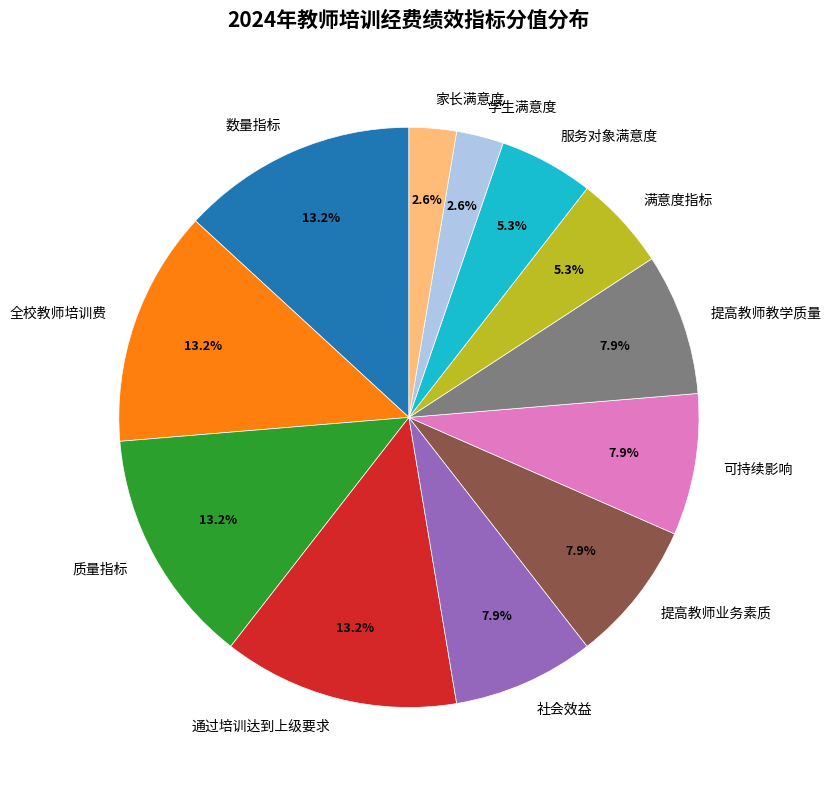

Is the sum of 社会效益 and 全校教师培训费 greater than half?

No